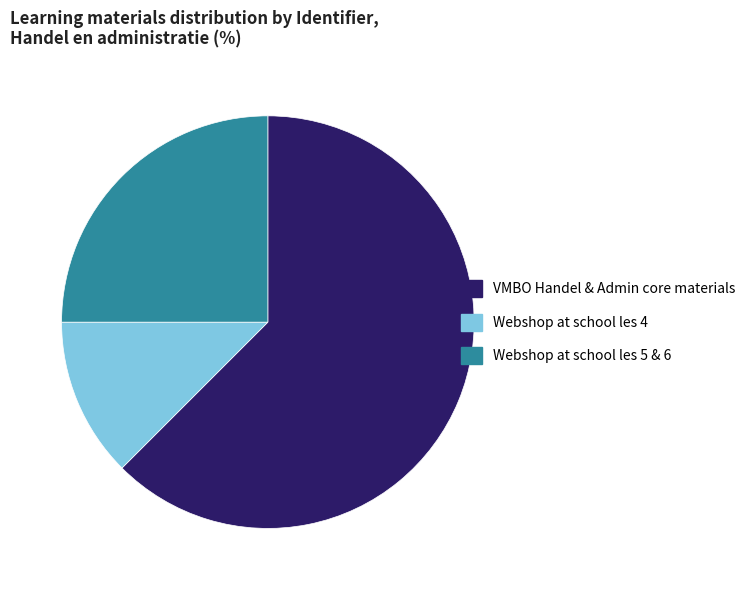

Which slice is the largest?

VMBO Handel & Admin core materials